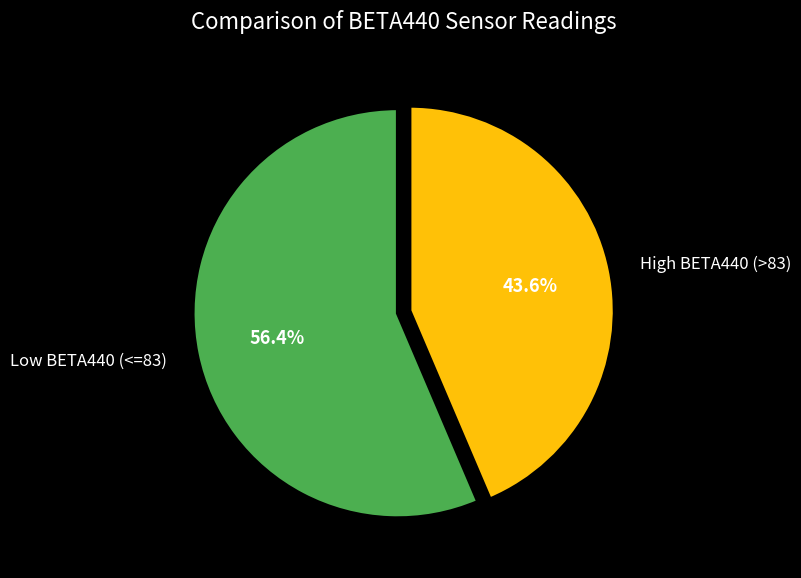

What portion of the pie excludes High BETA440 (>83)?

56.4%